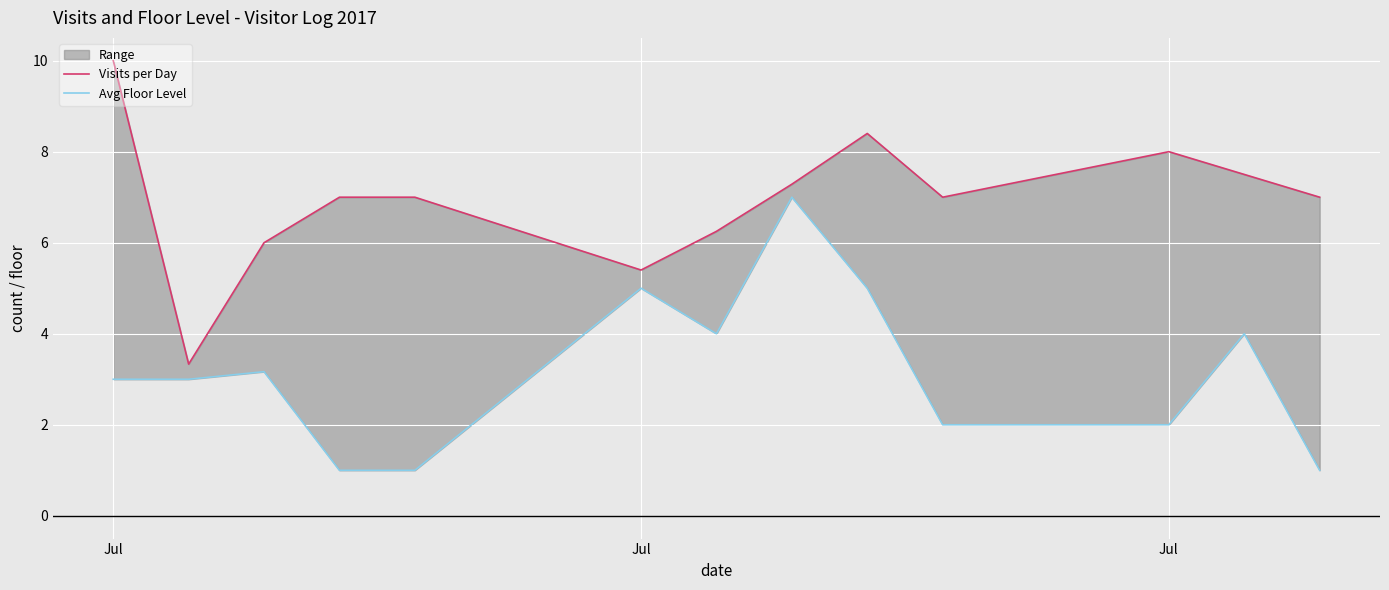

The Avg Floor Level series shows 2.0 at Jul. True or false?

True